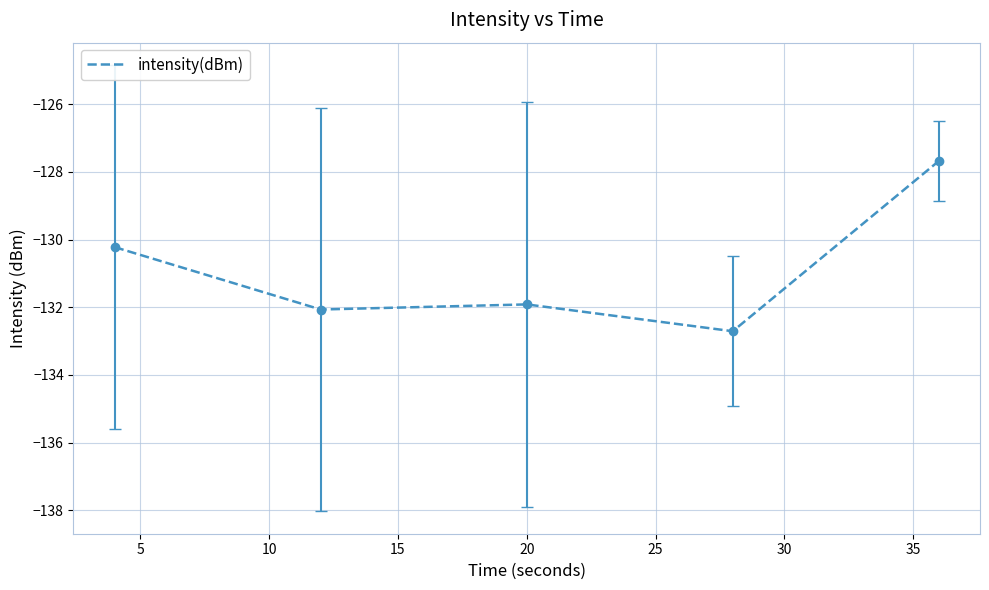

What is the difference between the second highest and minimum values?

2.5